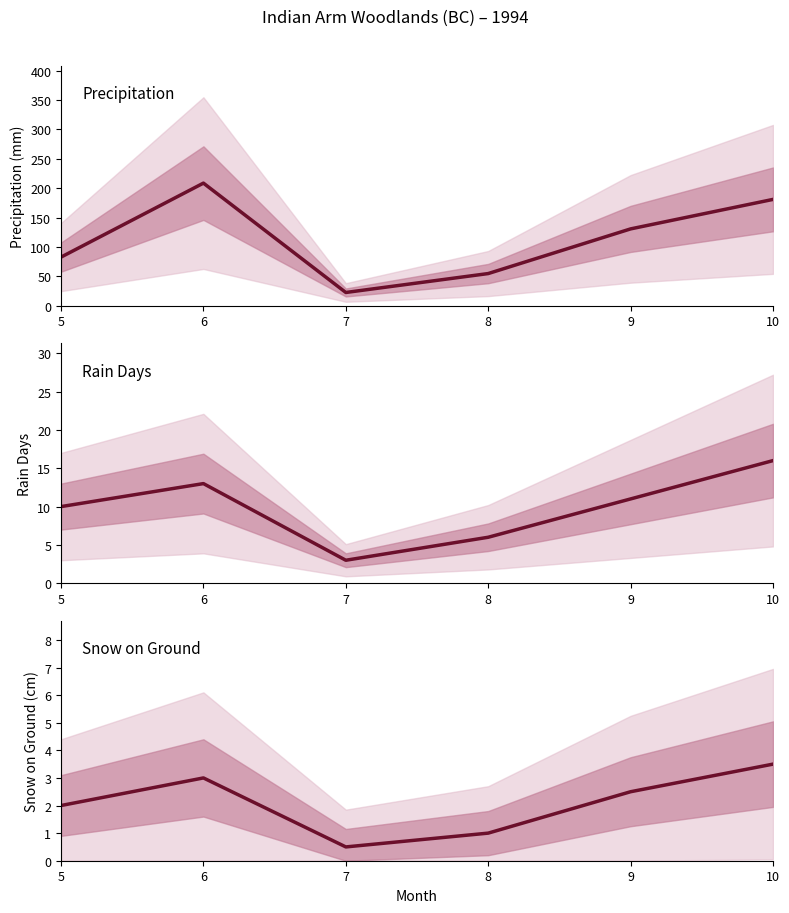

In Pd (rain days), how many points are higher than both neighbors (excluding endpoints)?

1